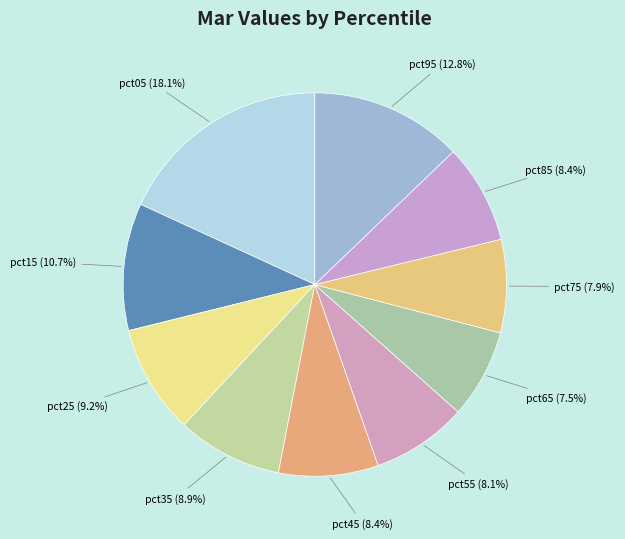

How many segments does this pie chart have?

10